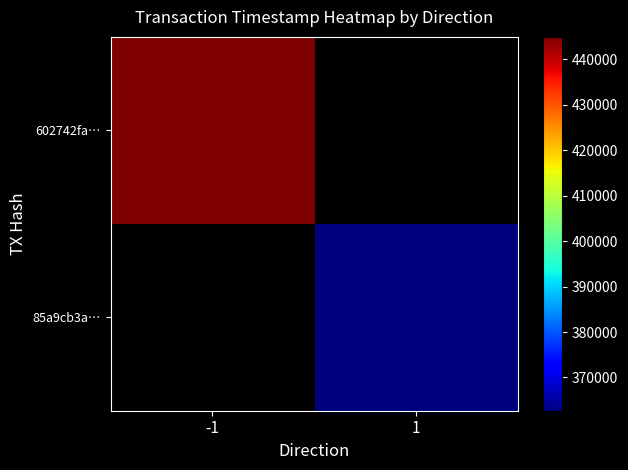

Which series has the largest range (max minus min)?

602742fa…